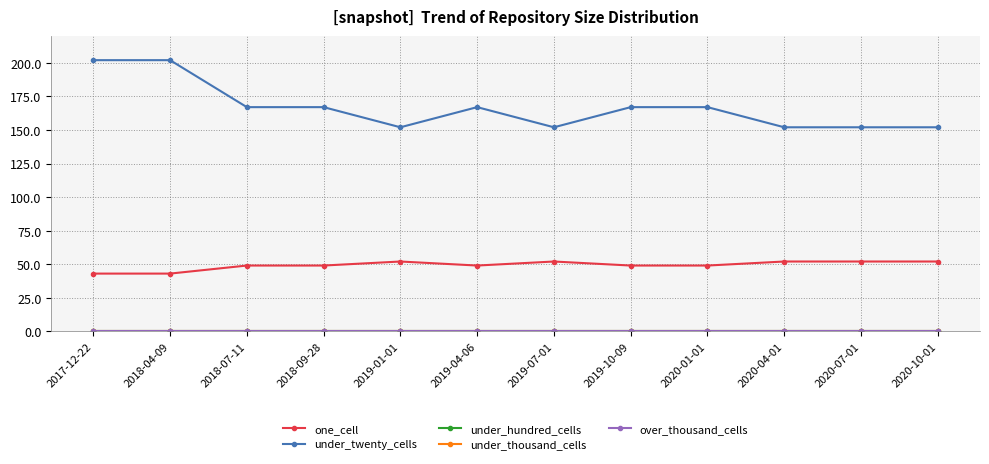

Is this an area chart (filled region under the line)?

No